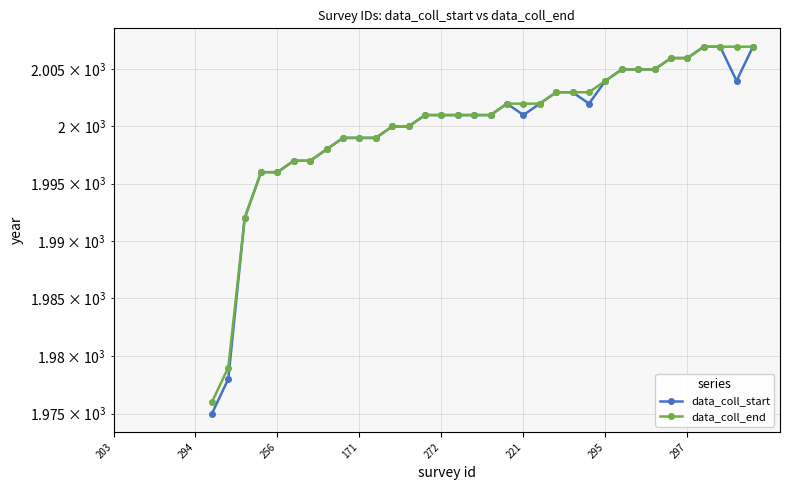

Is this an area chart (filled region under the line)?

No